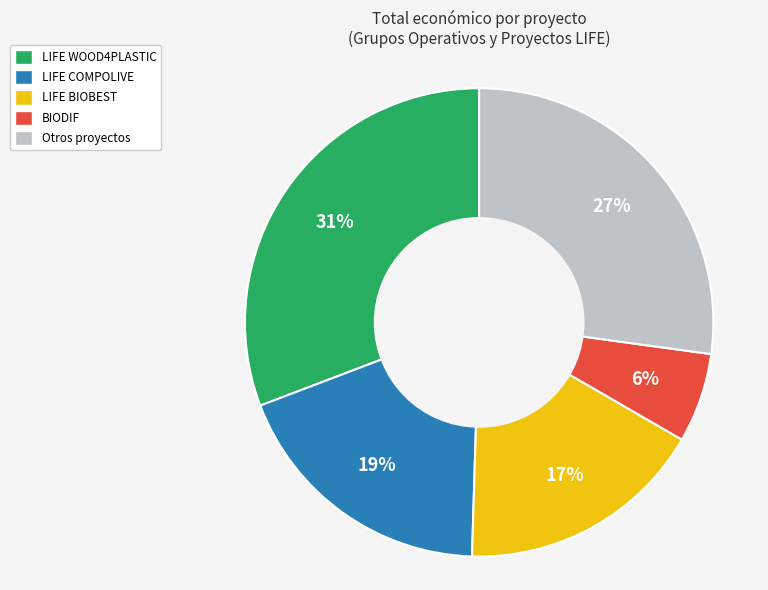

Is there a majority slice in this chart?

No